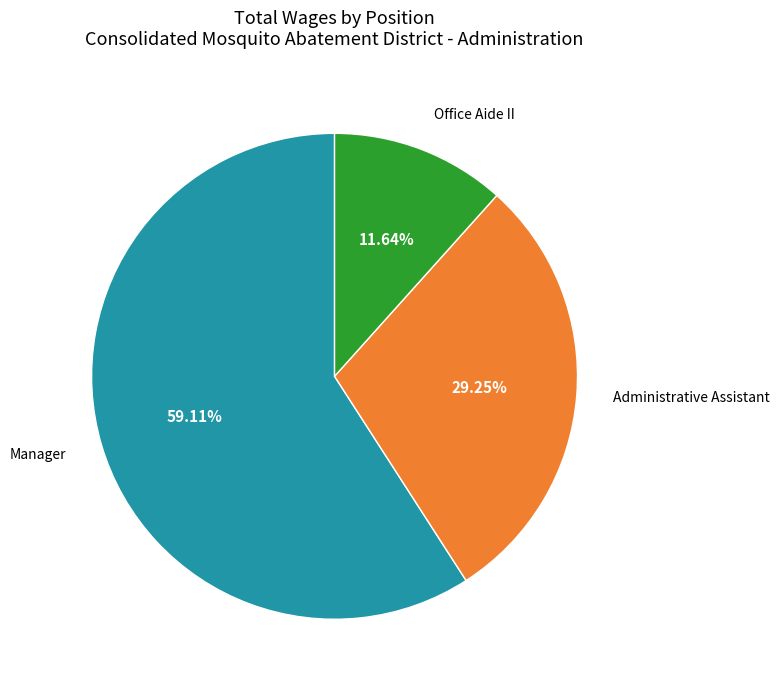

Does any single category account for the majority?

Yes